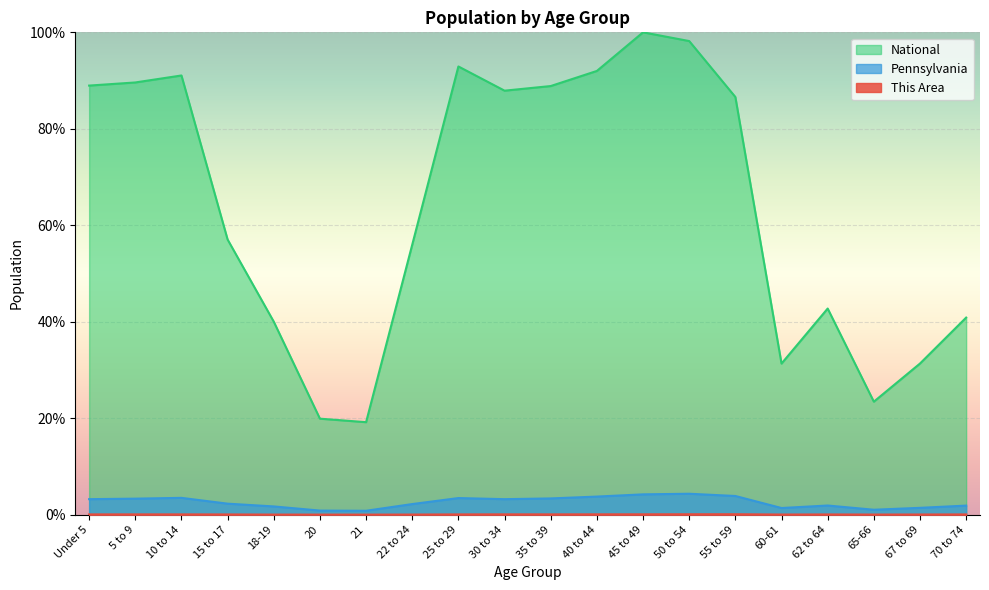

What is the difference between the maximum and minimum values in the This Area series?

0.1